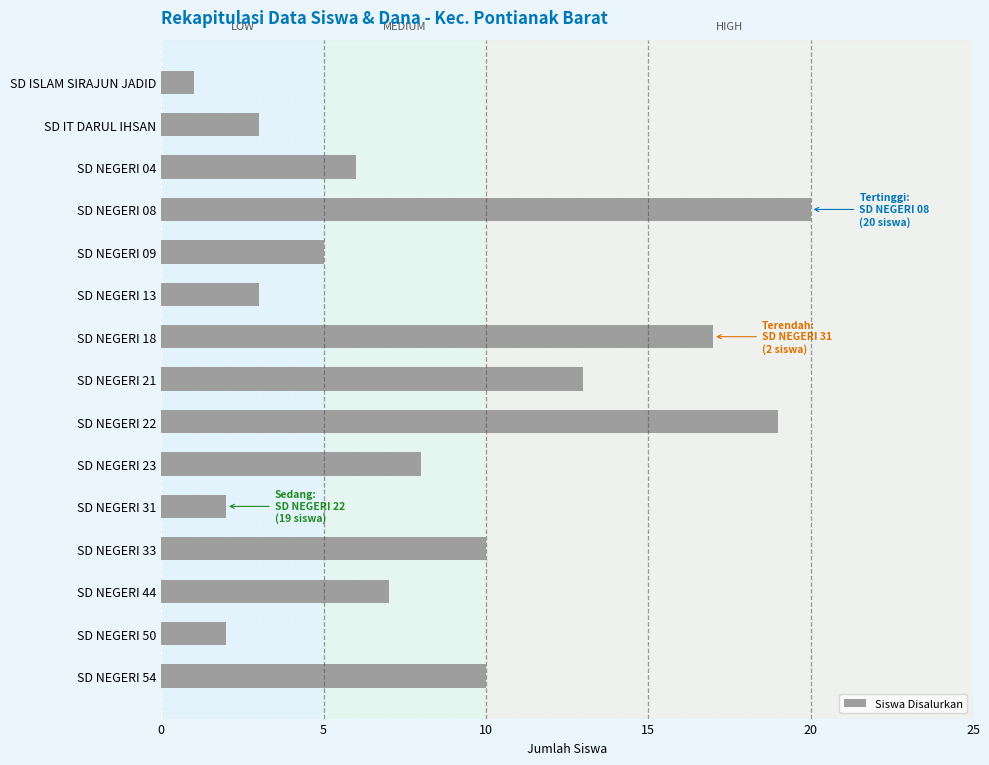

What is the sum of all values?

126